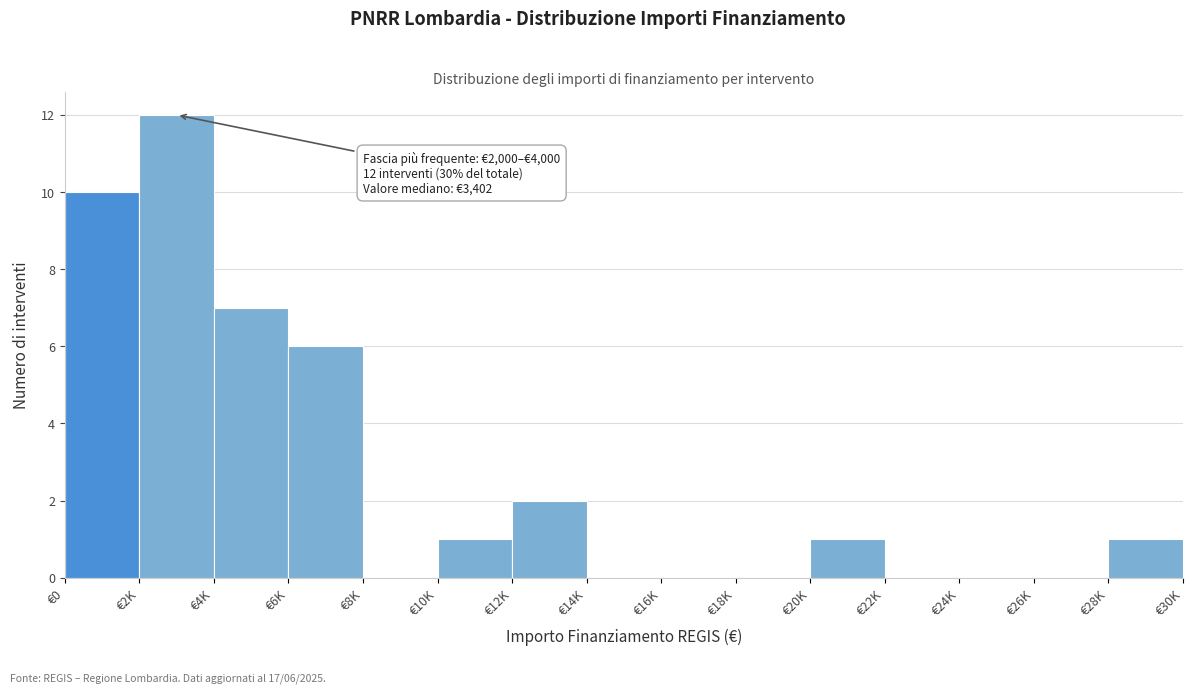

Reading left to right, transcribe all the data shown in this chart.

€0=10	€2K=12	€4K=7	€6K=6	€8K=0	€10K=1	€12K=2	€14K=0	€16K=0	€18K=0	€20K=1	€22K=0	€24K=0	€26K=0	€28K=1